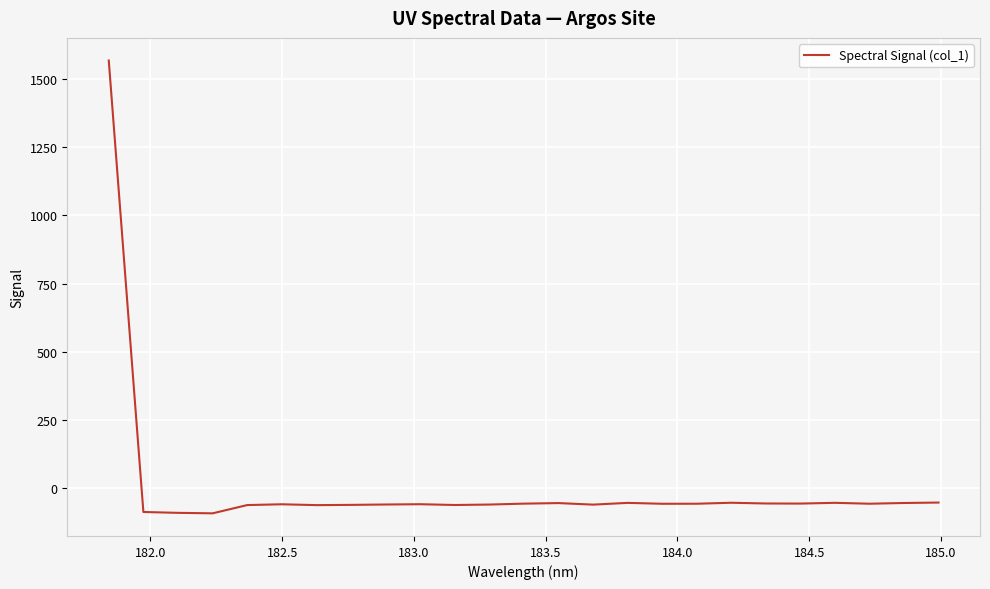

What is the smallest value displayed?

-92.3